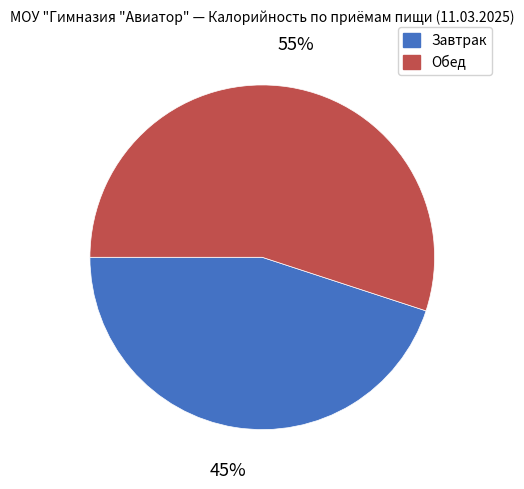

How many segments does this pie chart have?

2